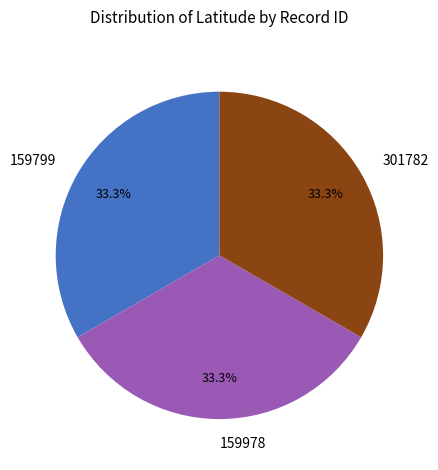

To the nearest percent, what portion does 159978 represent?

33%